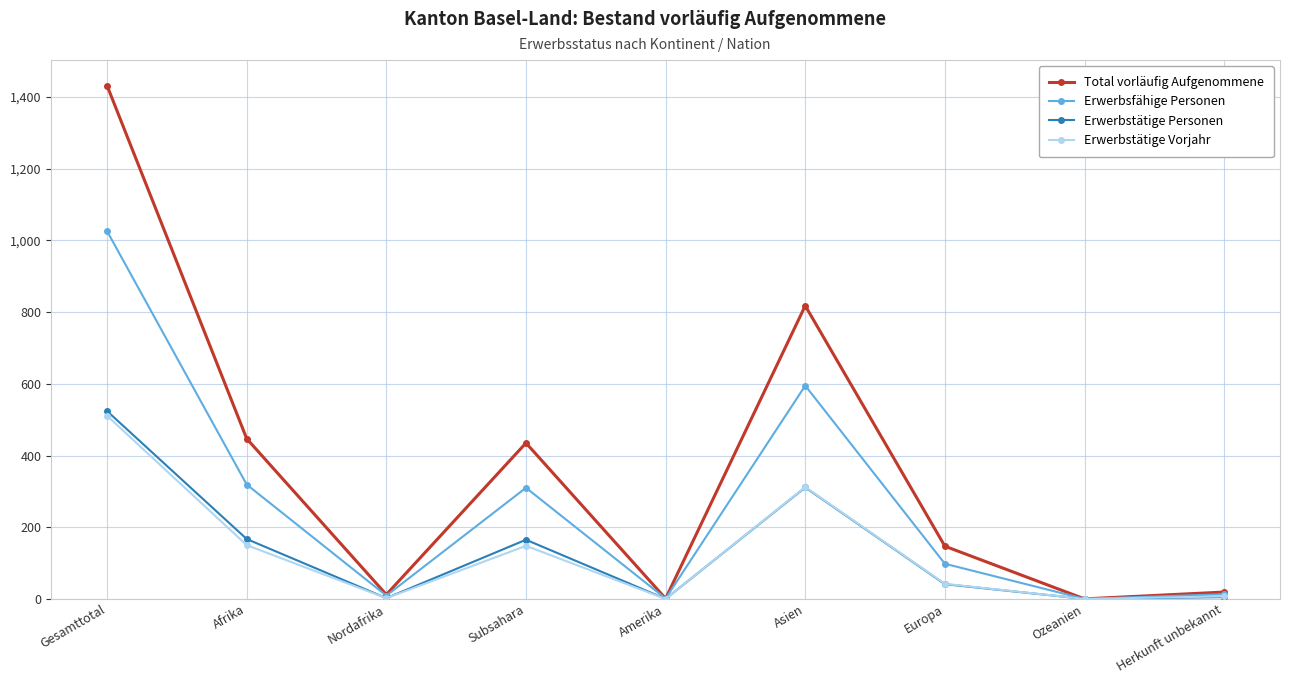

True or false: Erwerbstätige Vorjahr has more than 0 points higher than both neighbors.

True